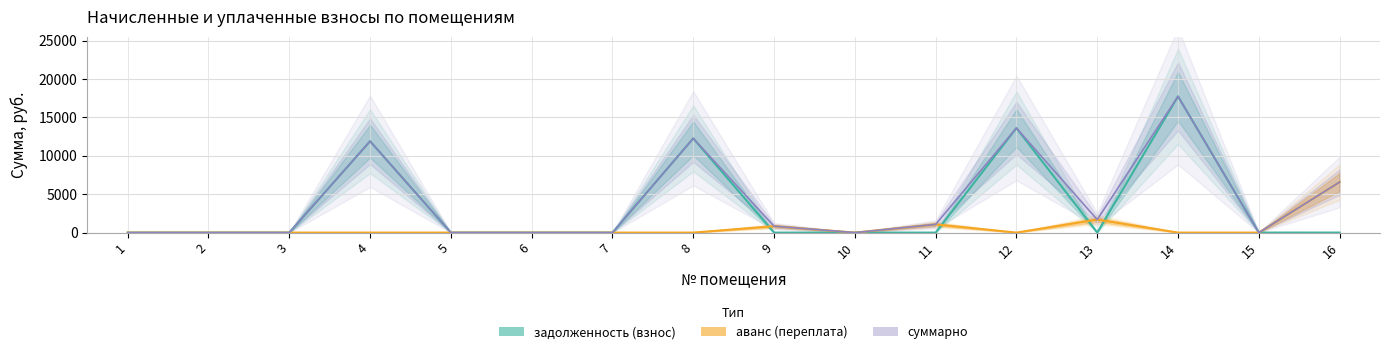

The value of задолженность (взнос) at 6 is 6220.9. True or false?

False